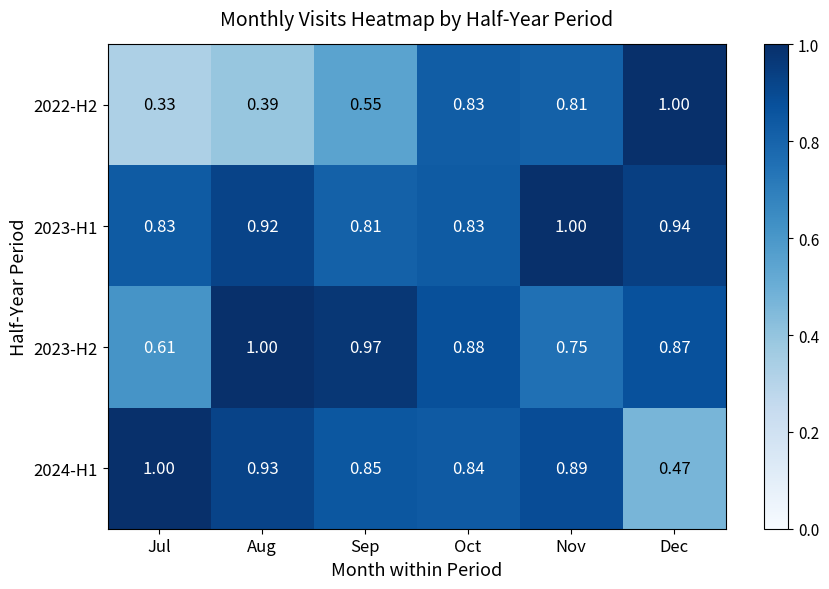

Count the number of categories in the chart.

6